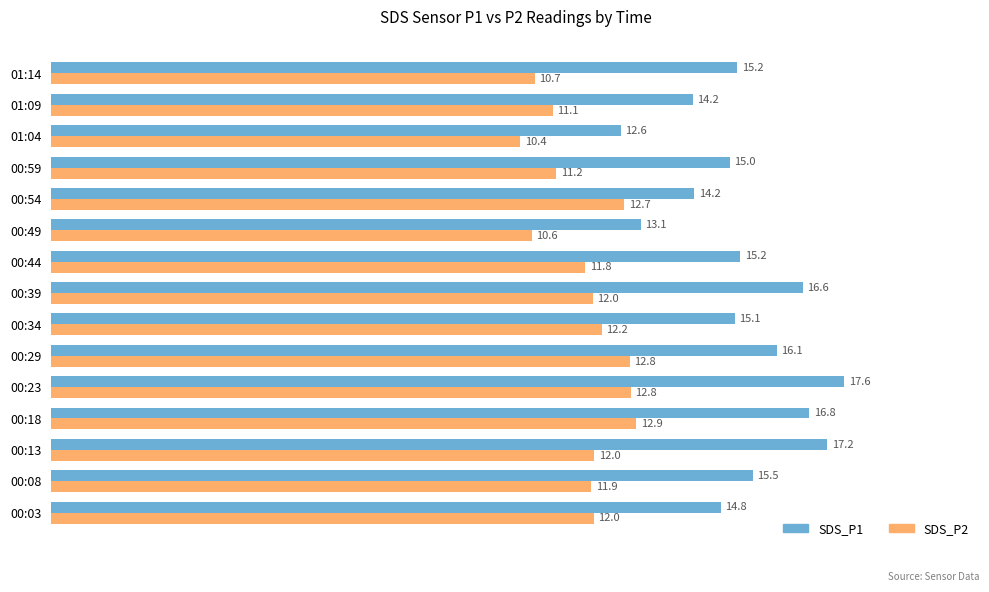

Which label corresponds to the largest value in the chart?

00:23